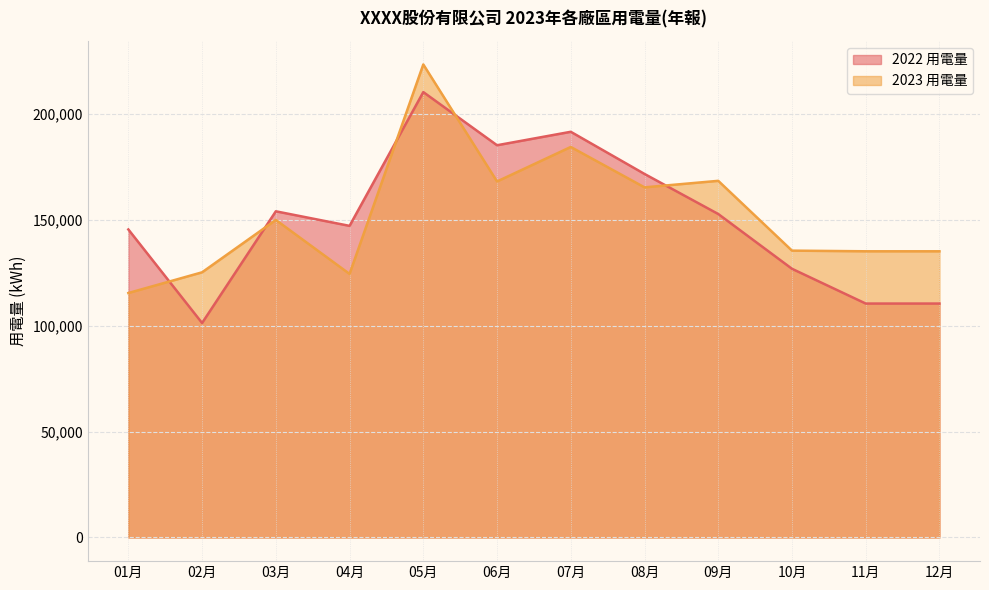

The 2022 用電量 series shows 201416.3 at 03月. True or false?

False